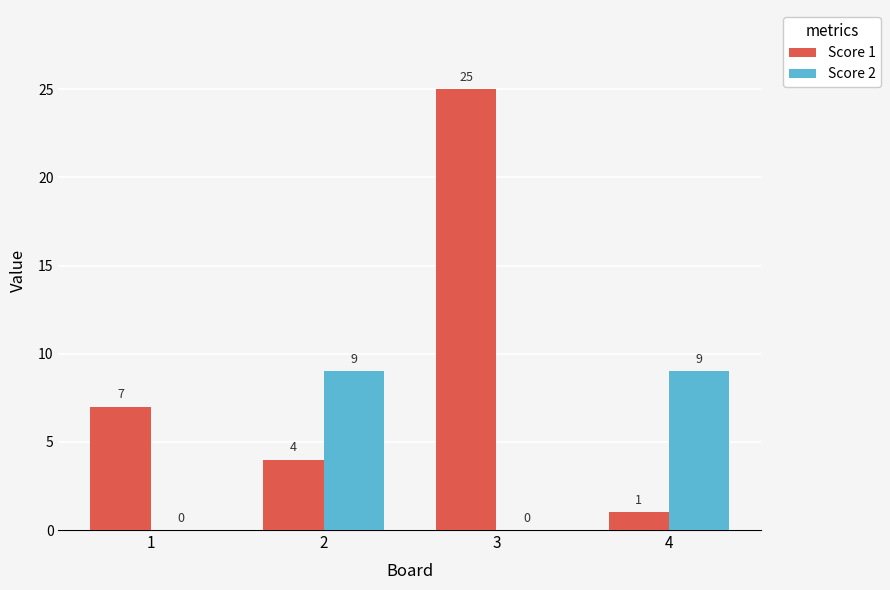

Are the bars grouped side by side (vs. stacked)?

Yes